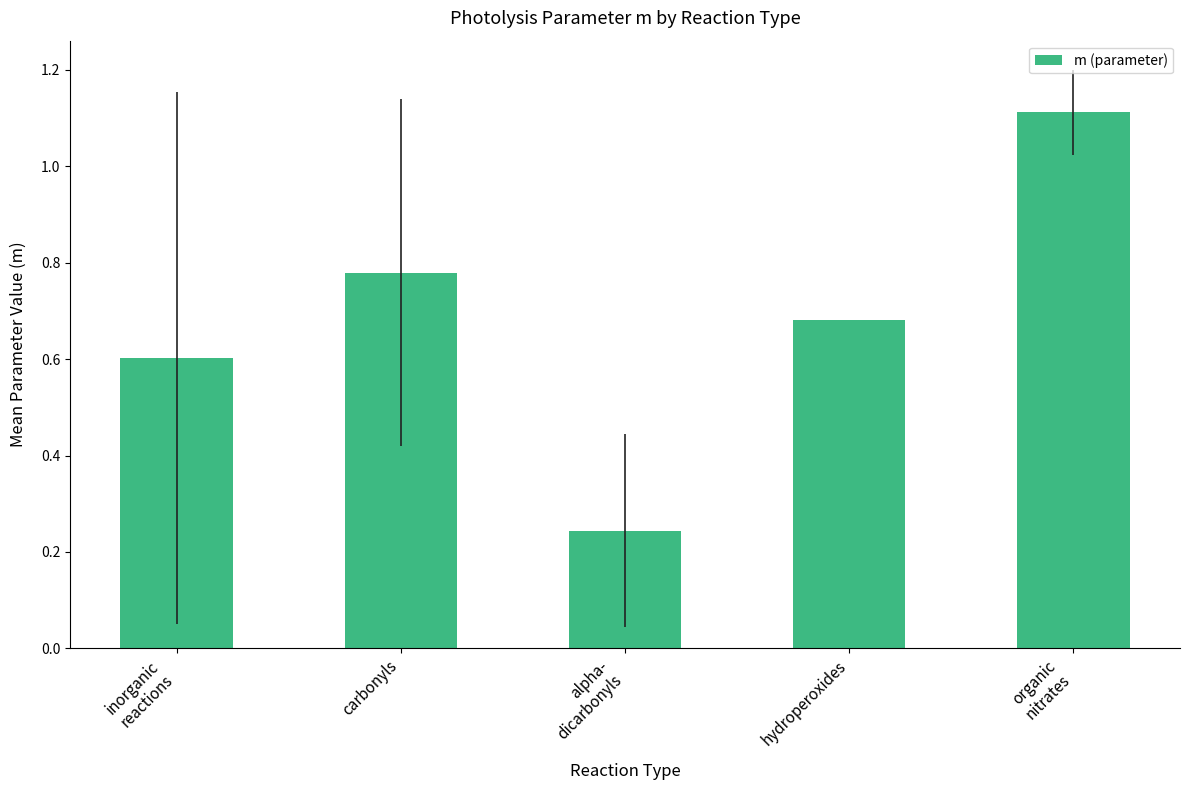

What is the sum of all values?

3.4